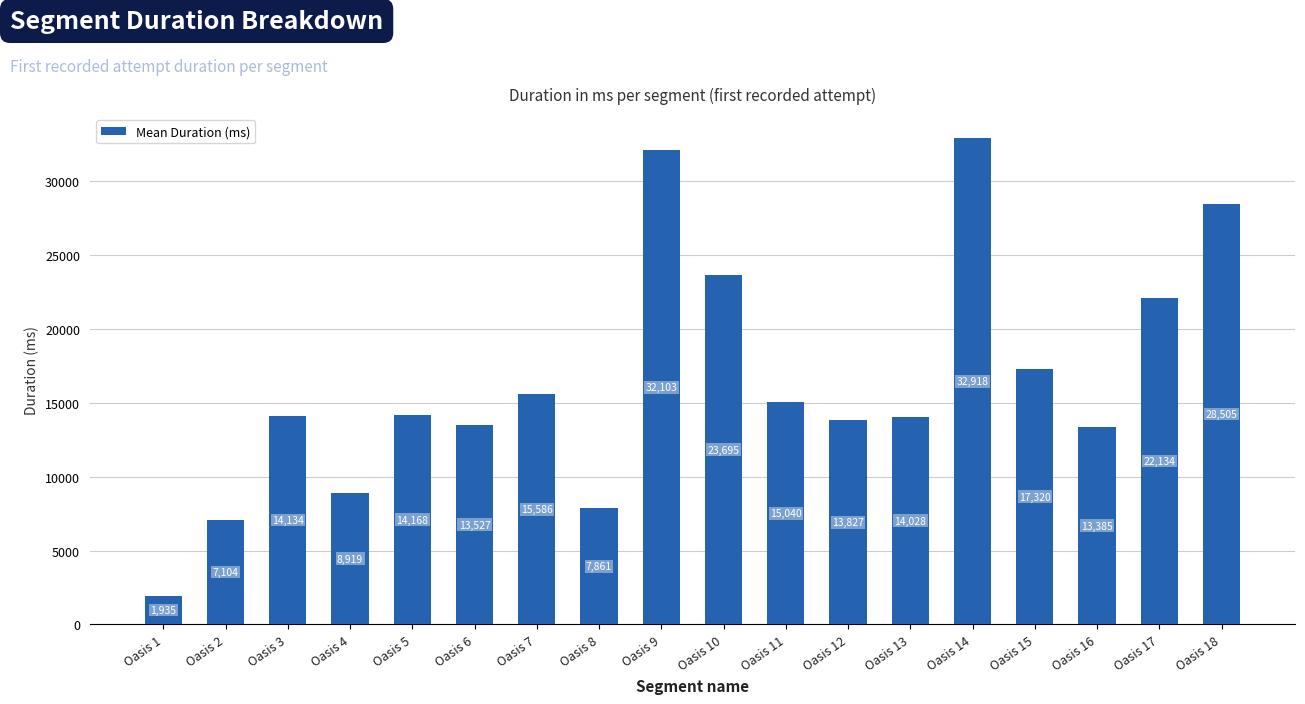

List the labels in order of value, largest first.

Oasis 14, Oasis 9, Oasis 18, Oasis 10, Oasis 17, Oasis 15, Oasis 7, Oasis 11, Oasis 5, Oasis 3, Oasis 13, Oasis 12, Oasis 6, Oasis 16, Oasis 4, Oasis 8, Oasis 2, Oasis 1